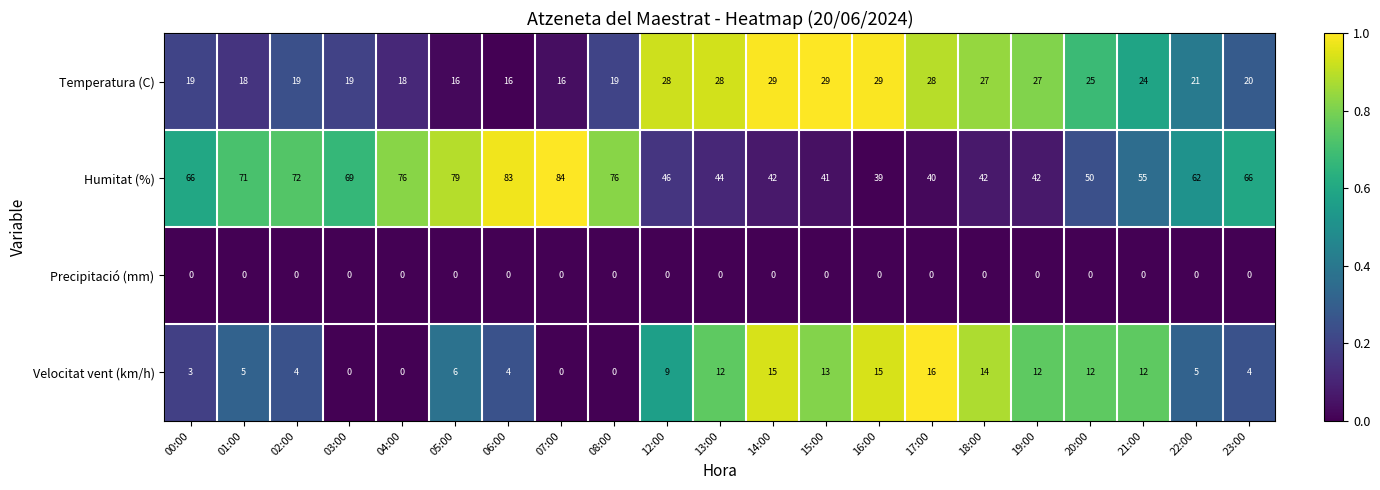

What is the sum of all Velocitat vent (km/h) values?

161